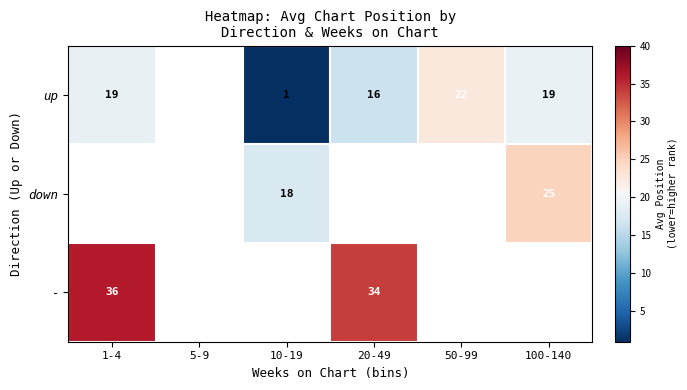

What is the minimum value shown in the chart?

1.0